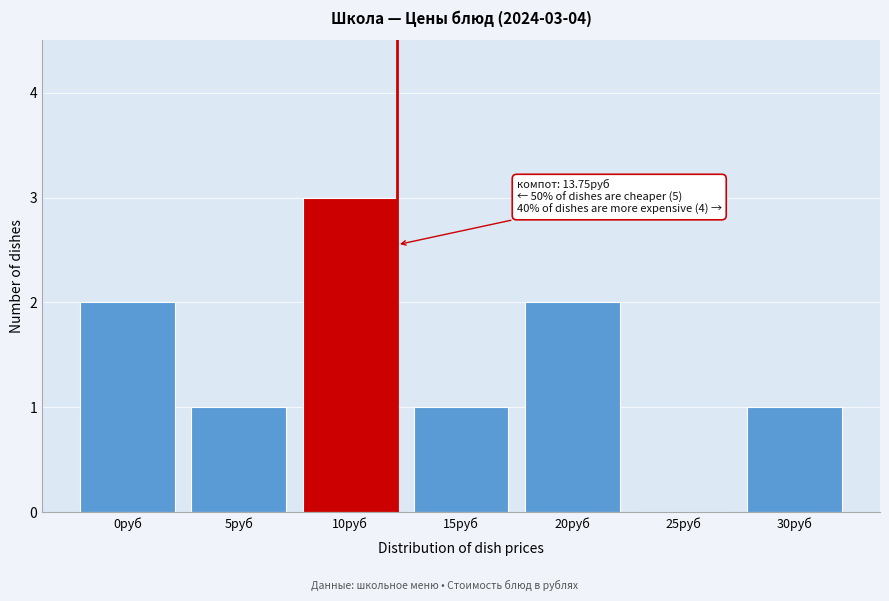

Reading left to right, what are all the values shown in this chart?

0руб=2	5руб=1	10руб=3	15руб=1	20руб=2	25руб=0	30руб=1